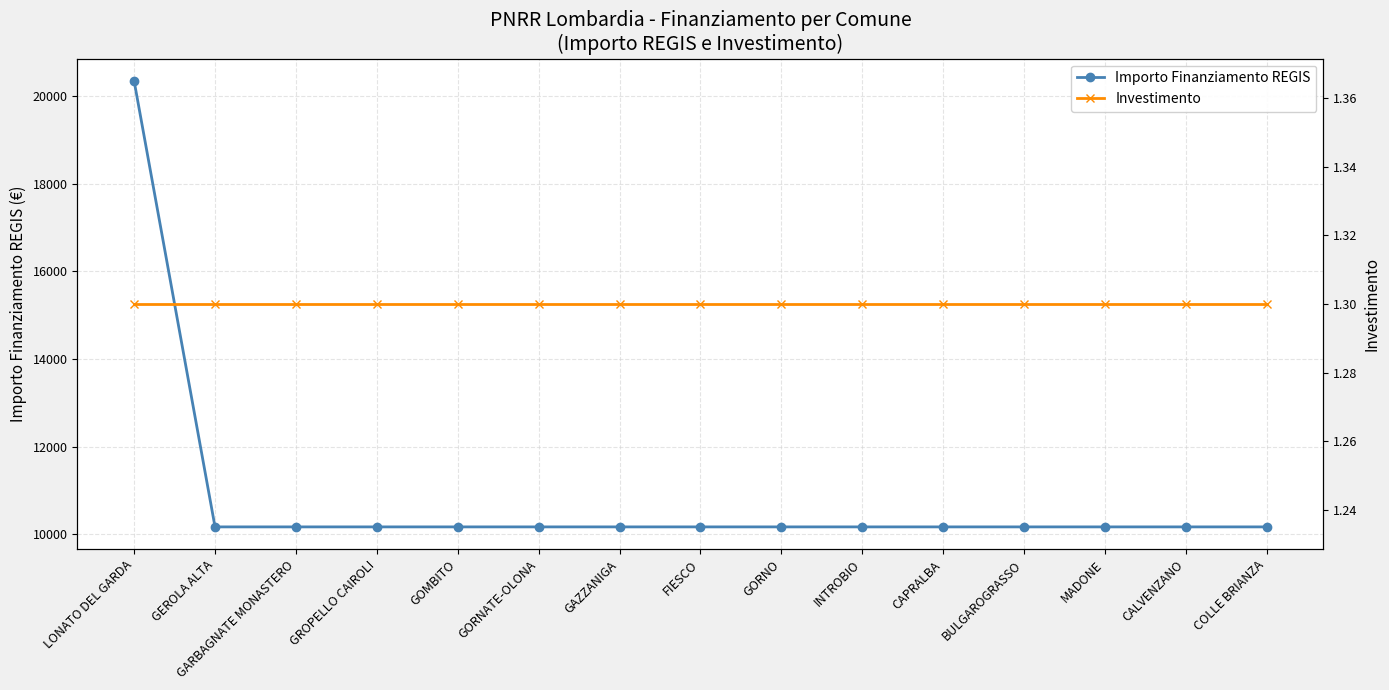

List the labels in order of Importo Finanziamento REGIS value, smallest first.

GEROLA ALTA, GARBAGNATE MONASTERO, GROPELLO CAIROLI, GOMBITO, GORNATE-OLONA, GAZZANIGA, FIESCO, GORNO, INTROBIO, CAPRALBA, BULGAROGRASSO, MADONE, CALVENZANO, COLLE BRIANZA, LONATO DEL GARDA